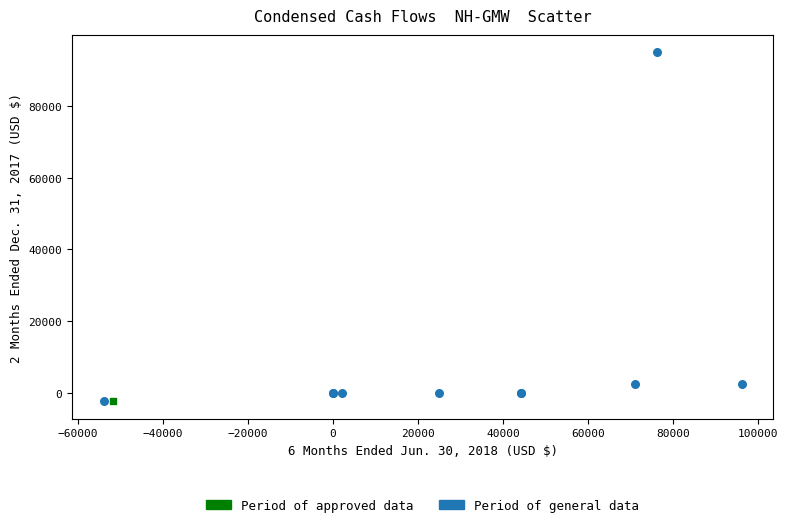

What are all the series names shown in the legend?

Period of approved data, Period of general data